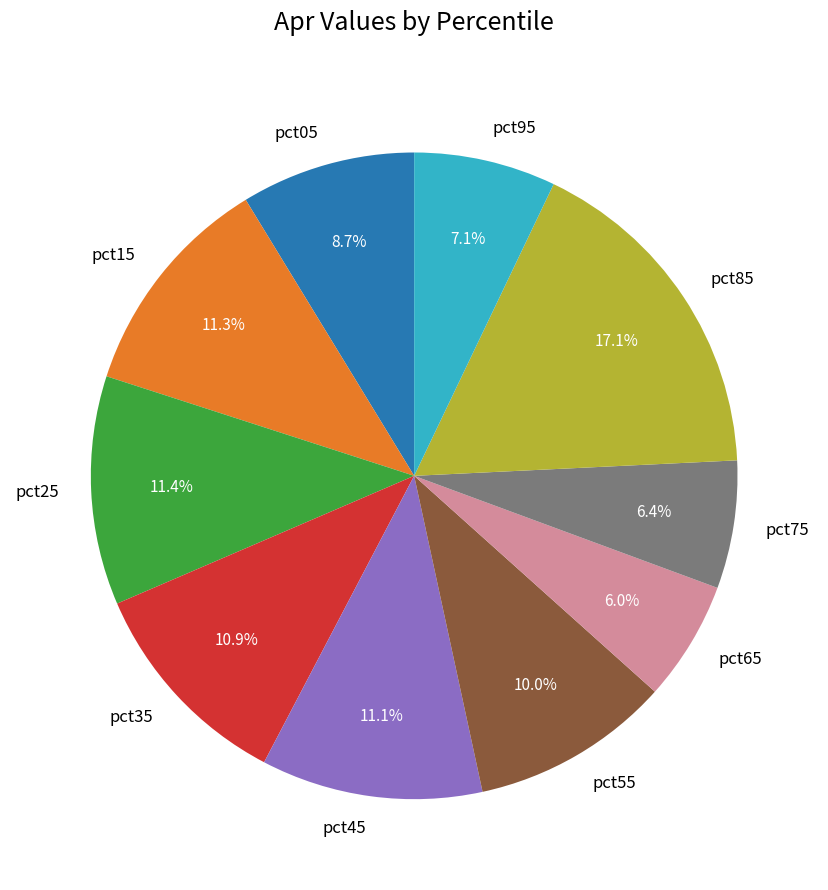

Count the number of slices in the pie.

10